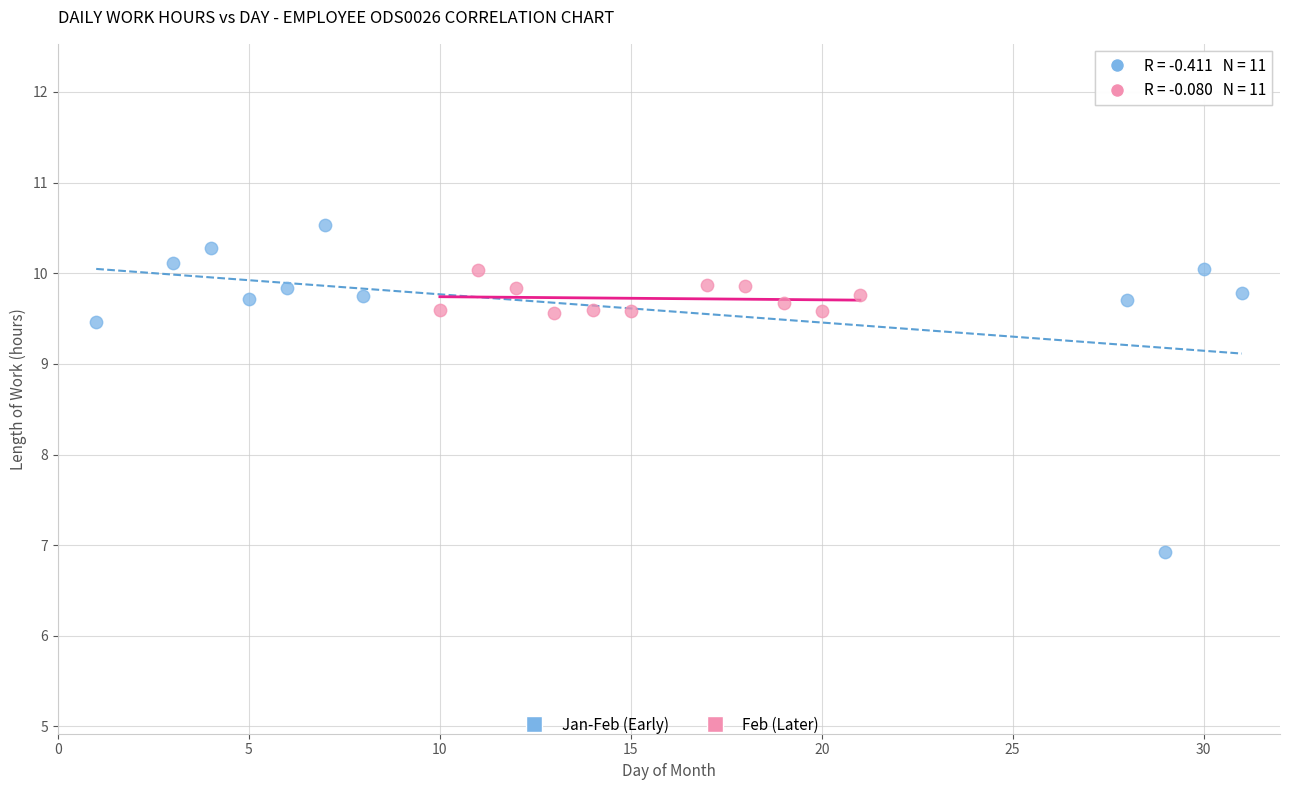

Which series reaches the maximum Y coordinate?

Jan-Feb (Early)